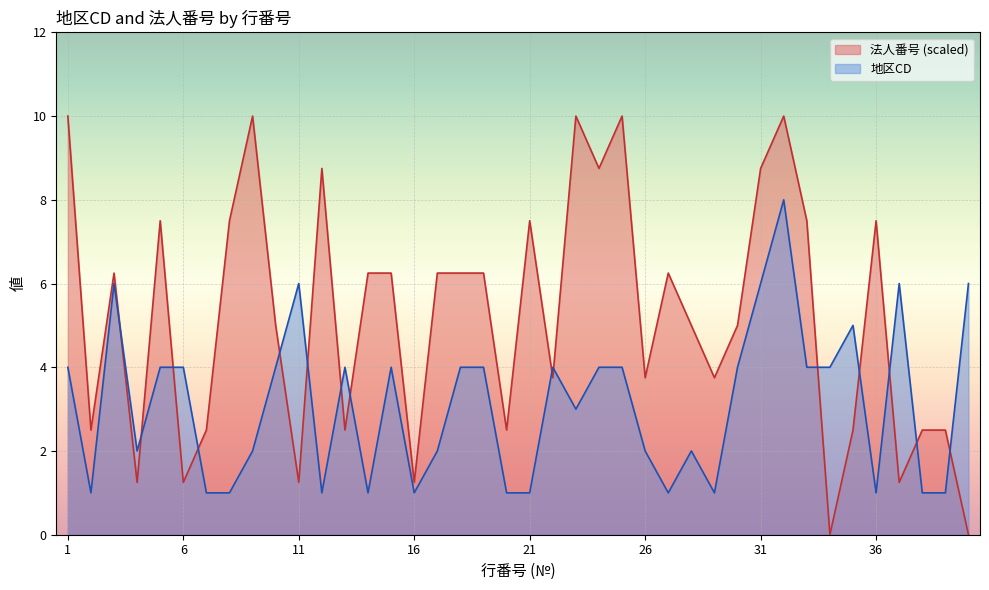

At how many categories does at least one series exceed 0?

40